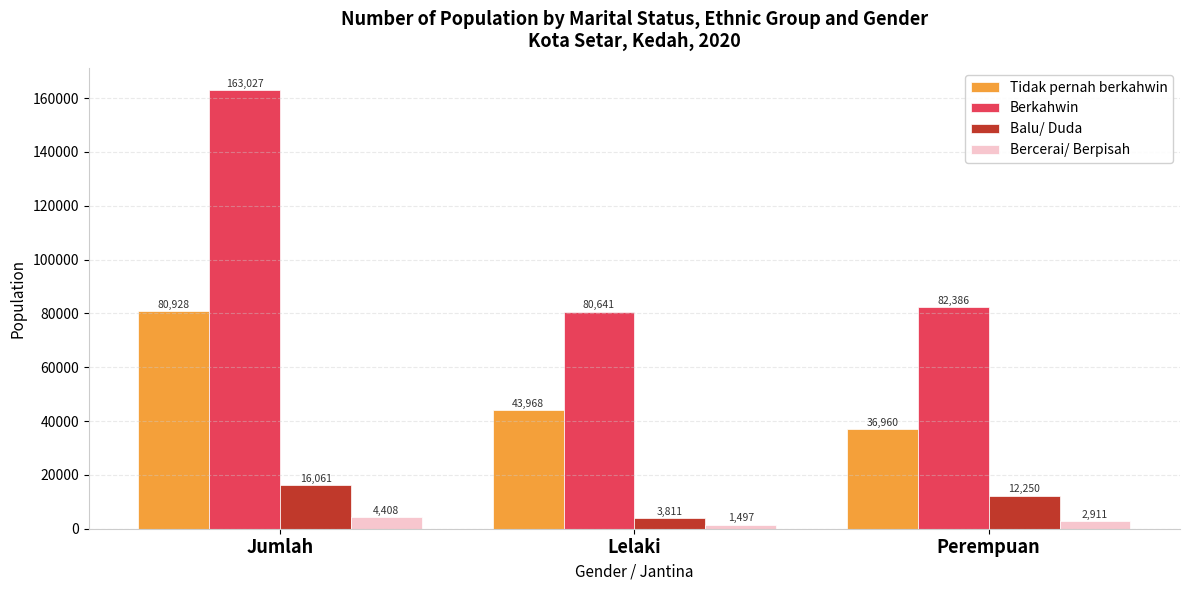

What is the average value of the Balu/ Duda series?

10707